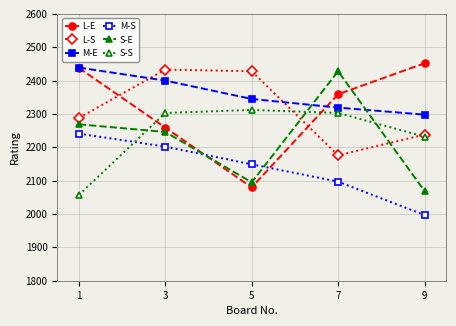

What is the spread (max minus min) of values at 5?

348